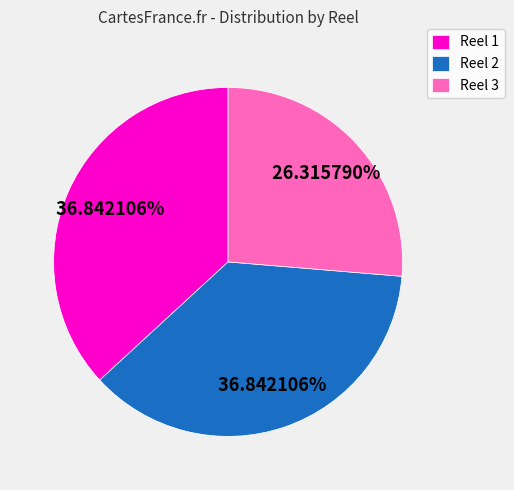

What is the smallest slice in the pie chart?

Reel 3